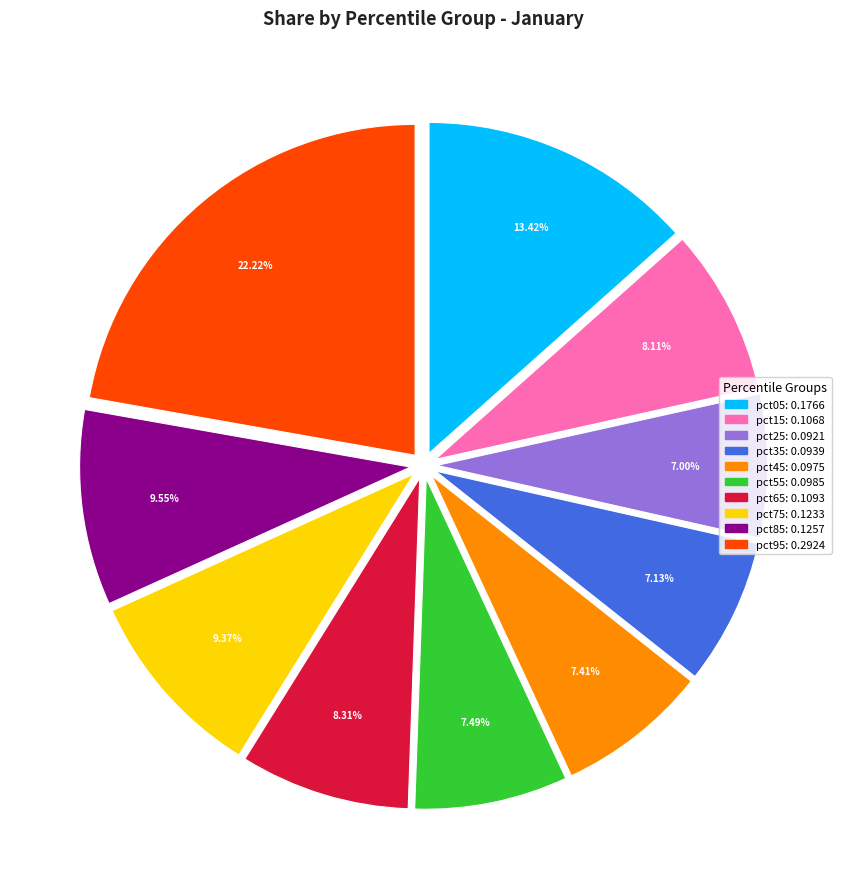

How many segments does this pie chart have?

10